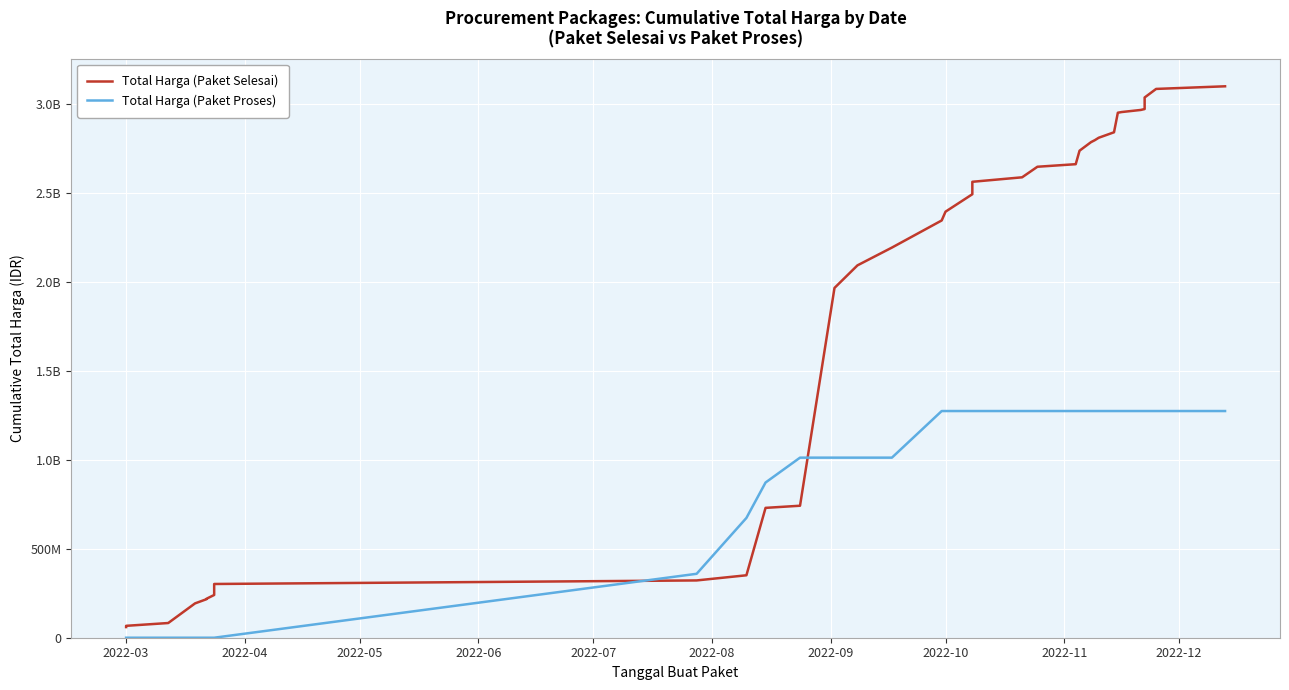

List the series in order of their peak value, lowest first.

Total Harga (Paket Proses), Total Harga (Paket Selesai)